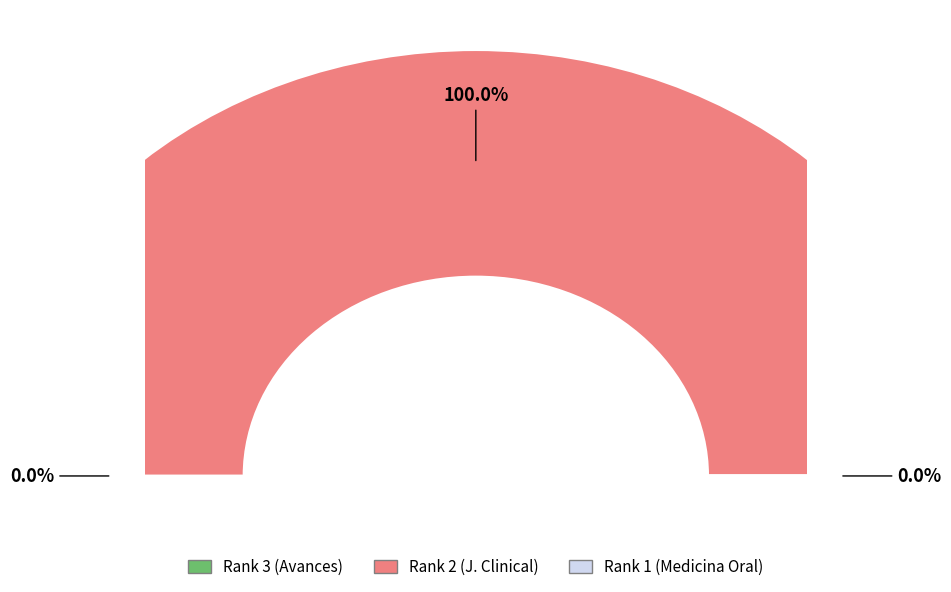

Count the number of slices in the pie.

3